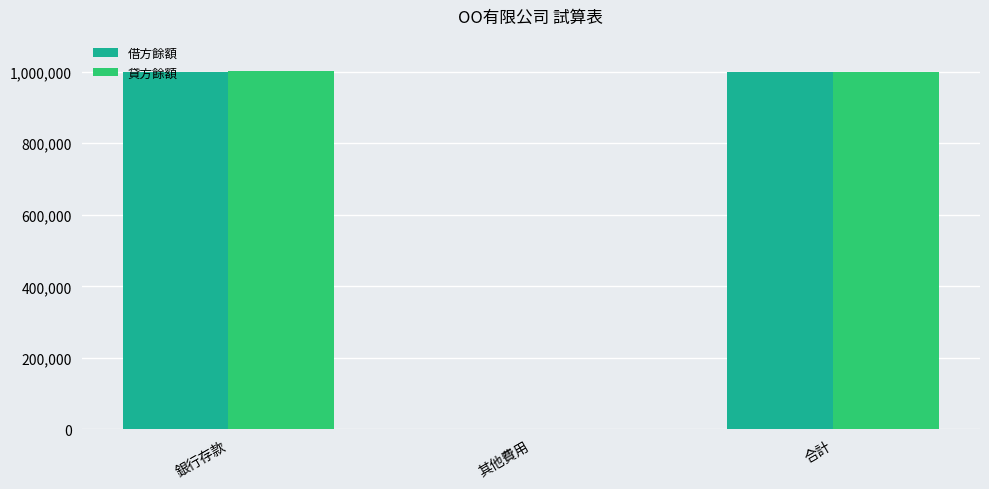

The 借方餘額 series shows 290415 at 合計. True or false?

False